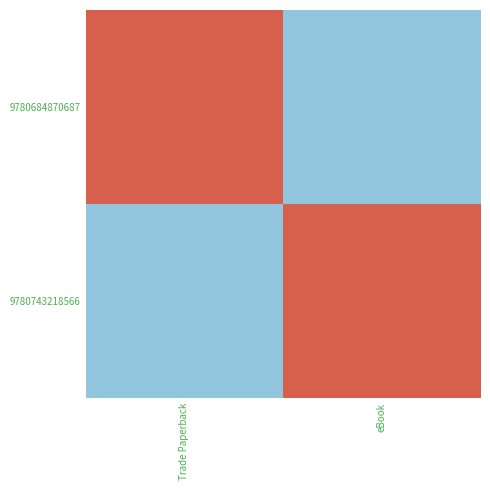

At which category is the sum across all series the highest?

Trade Paperback